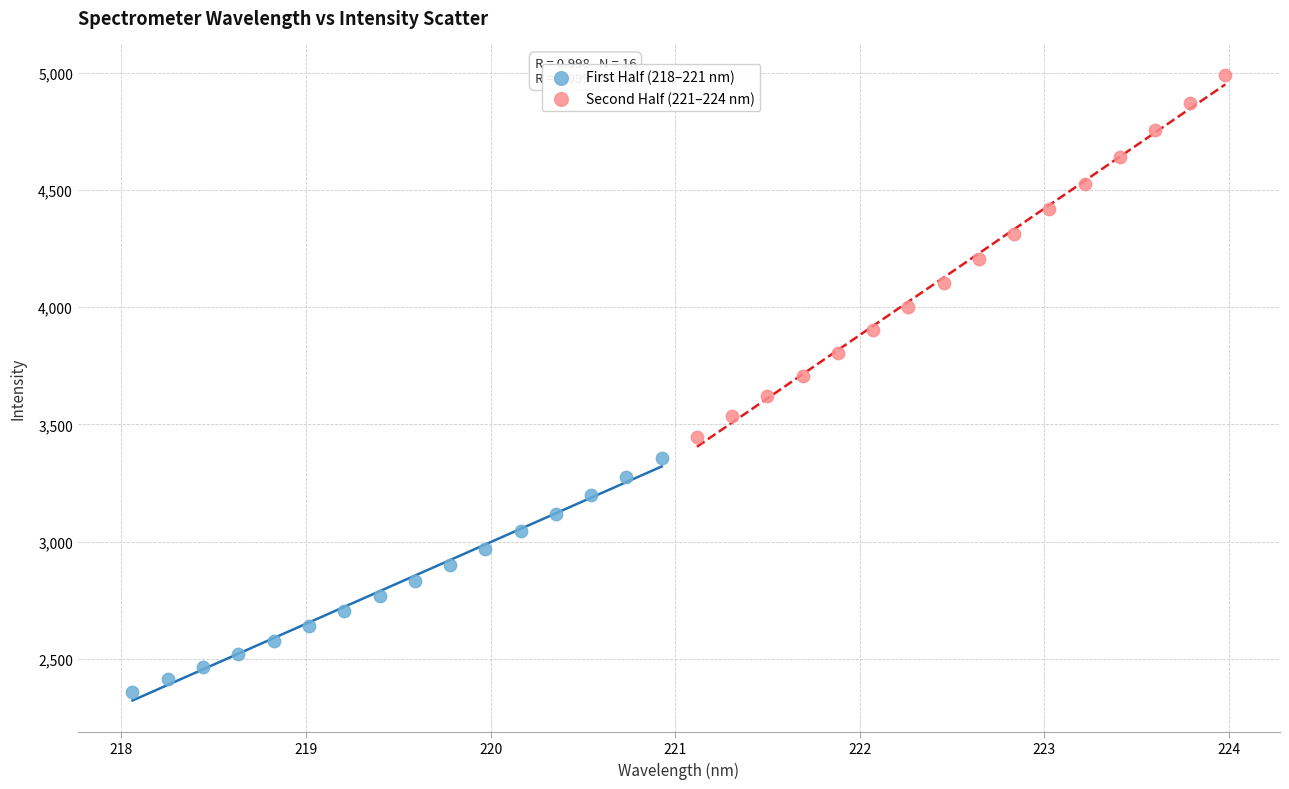

Which series has the largest Y range (max minus min)?

Second Half (221–224 nm)